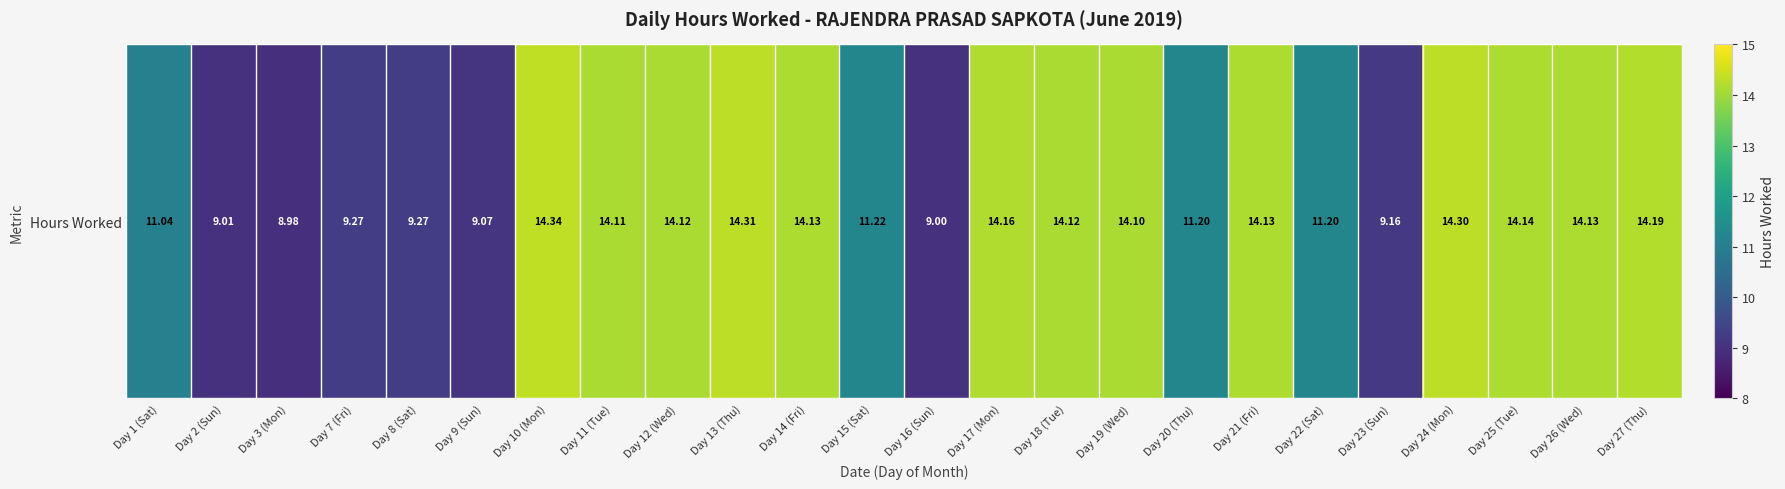

What is the difference between the maximum and second lowest values?

5.3